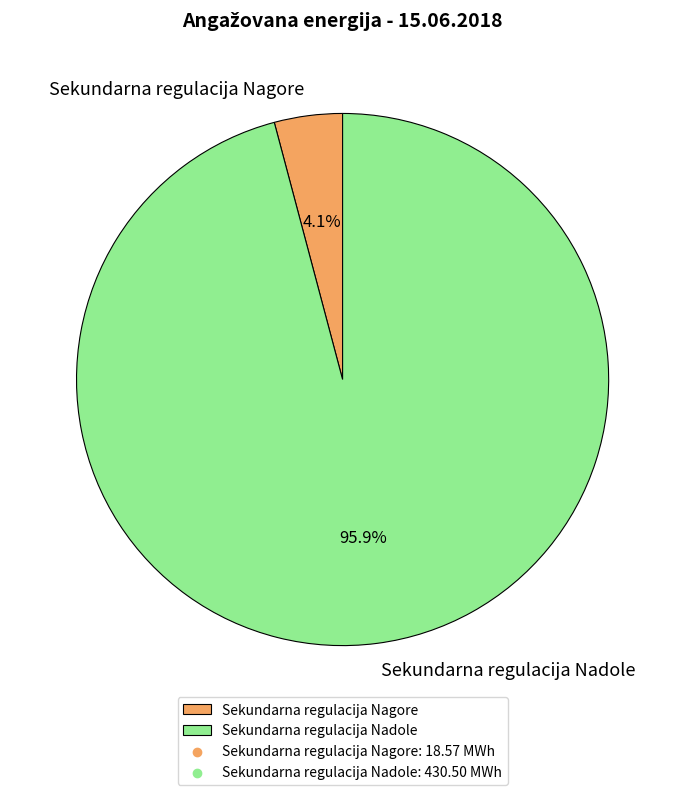

Rank the categories by value from lowest to highest.

Sekundarna regulacija Nagore, Sekundarna regulacija Nadole